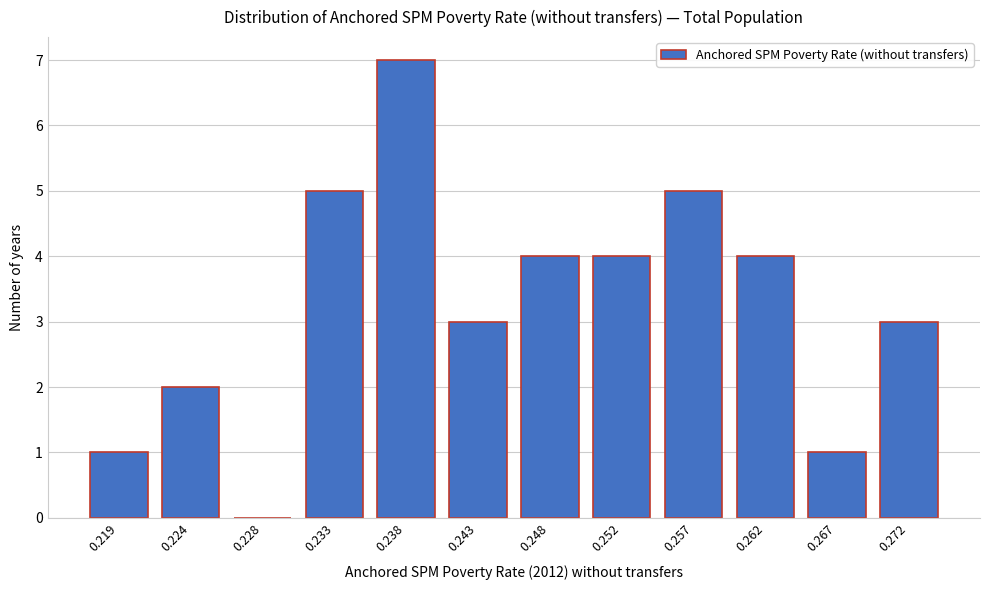

Reading left to right, what are all the values shown in this chart?

0.219=1	0.224=2	0.228=0	0.233=5	0.238=7	0.243=3	0.248=4	0.252=4	0.257=5	0.262=4	0.267=1	0.272=3